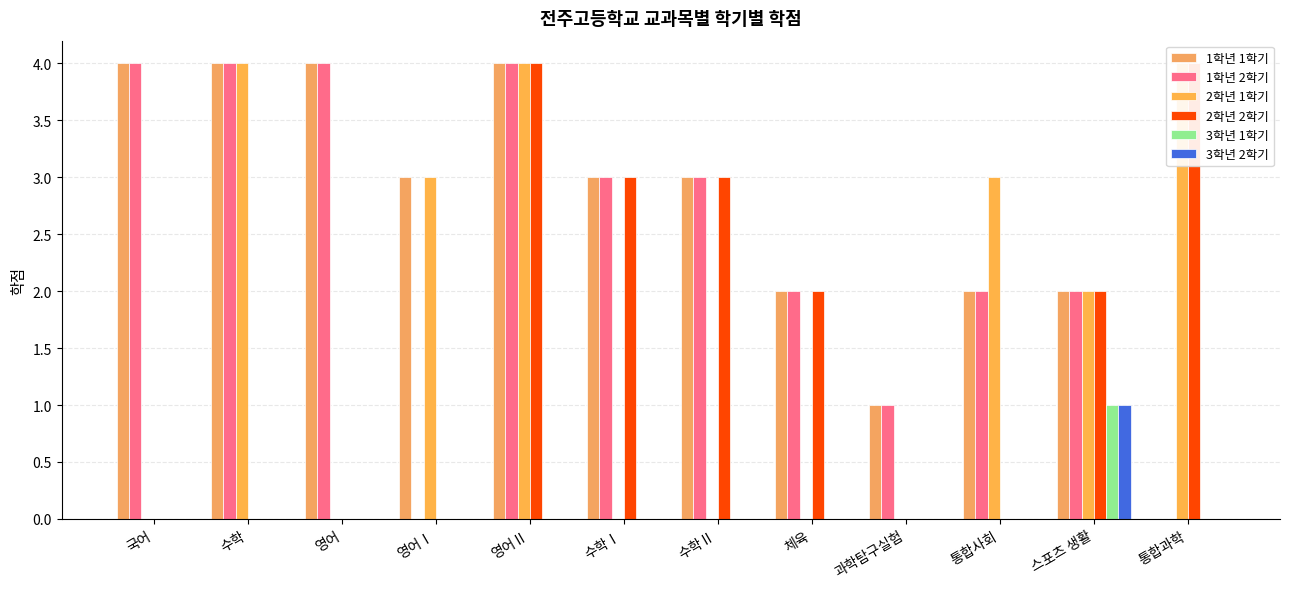

What is the total value across all series at 스포츠 생활?

10